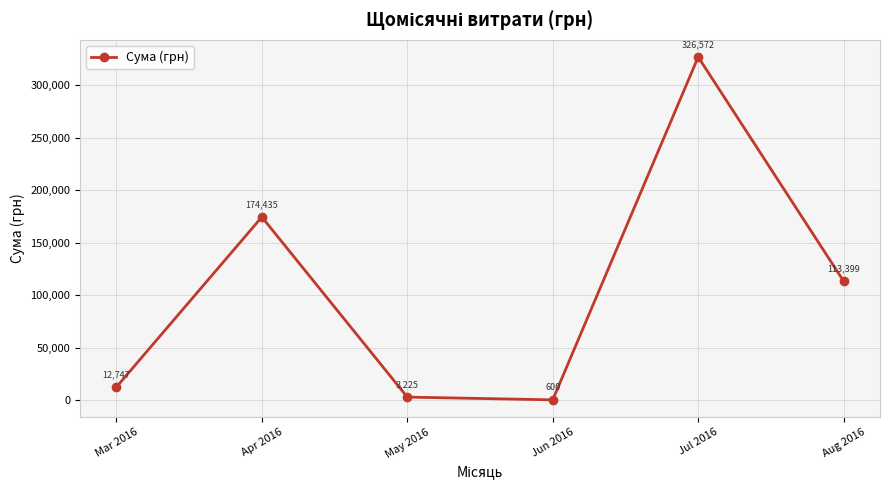

The chart shows a value of 113398.5 at Aug 2016. True or false?

True